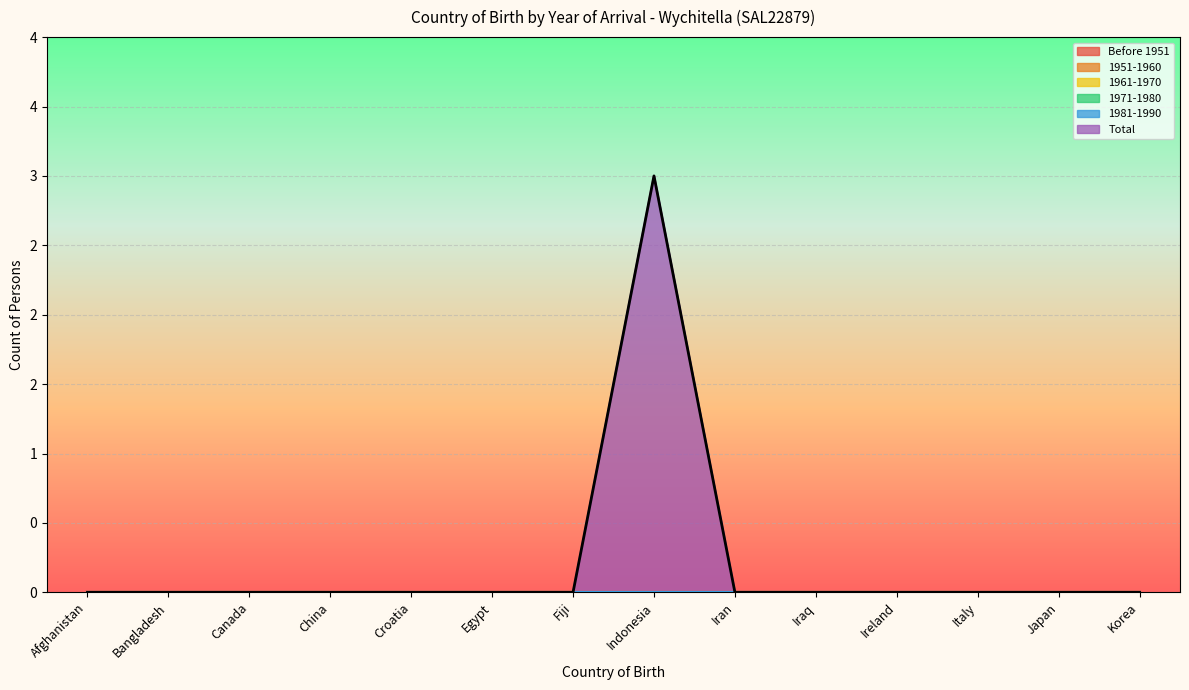

Which series has the largest total across all categories?

Total